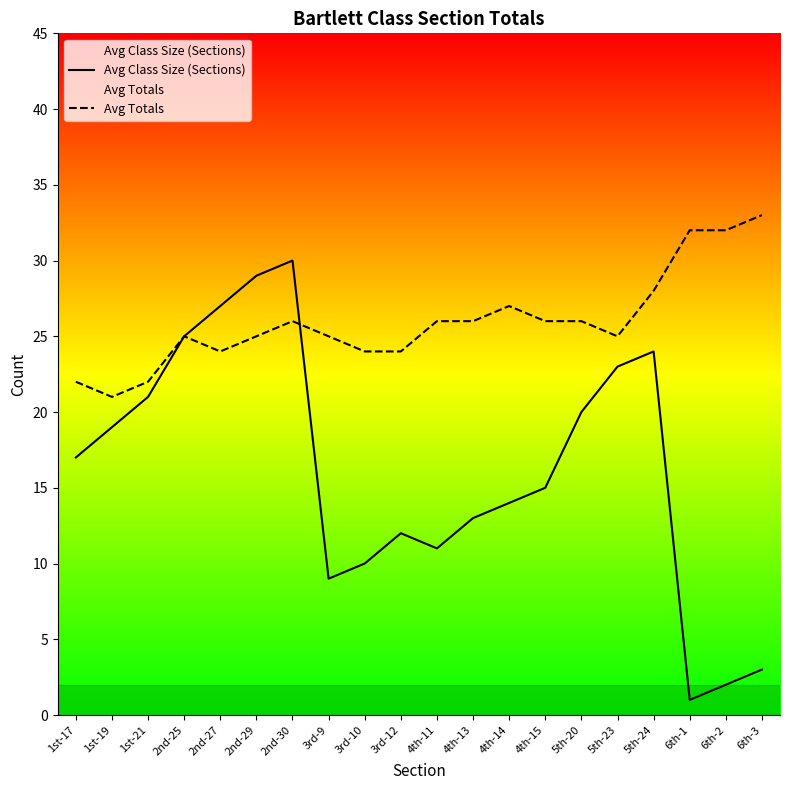

What is the label of the 7th point from the left?

2nd-30